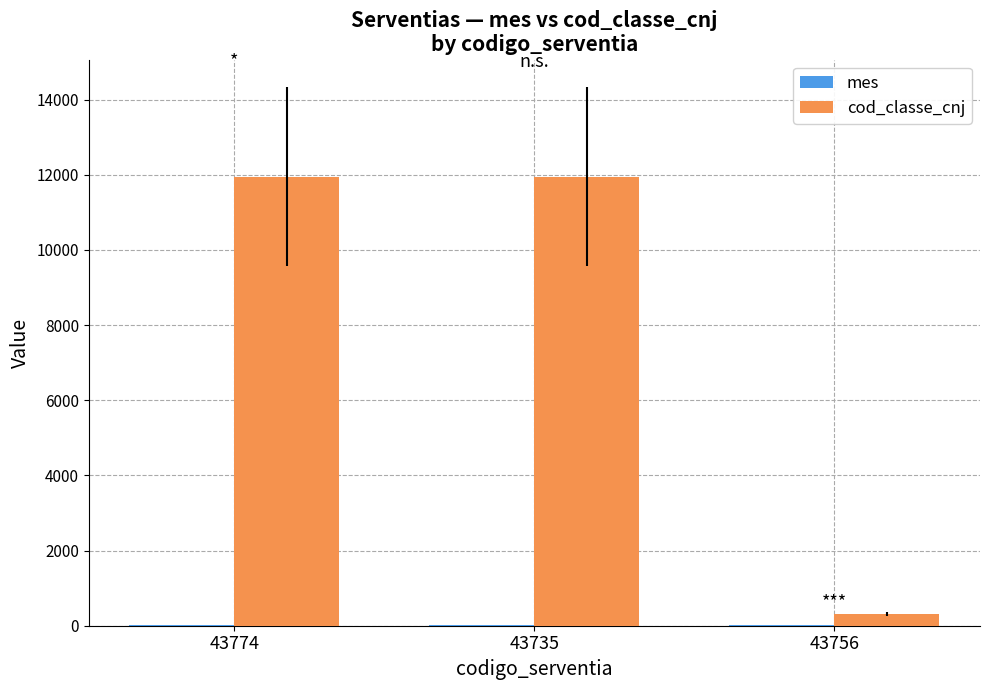

Is it true that cod_classe_cnj equals 11955 at 43774?

True